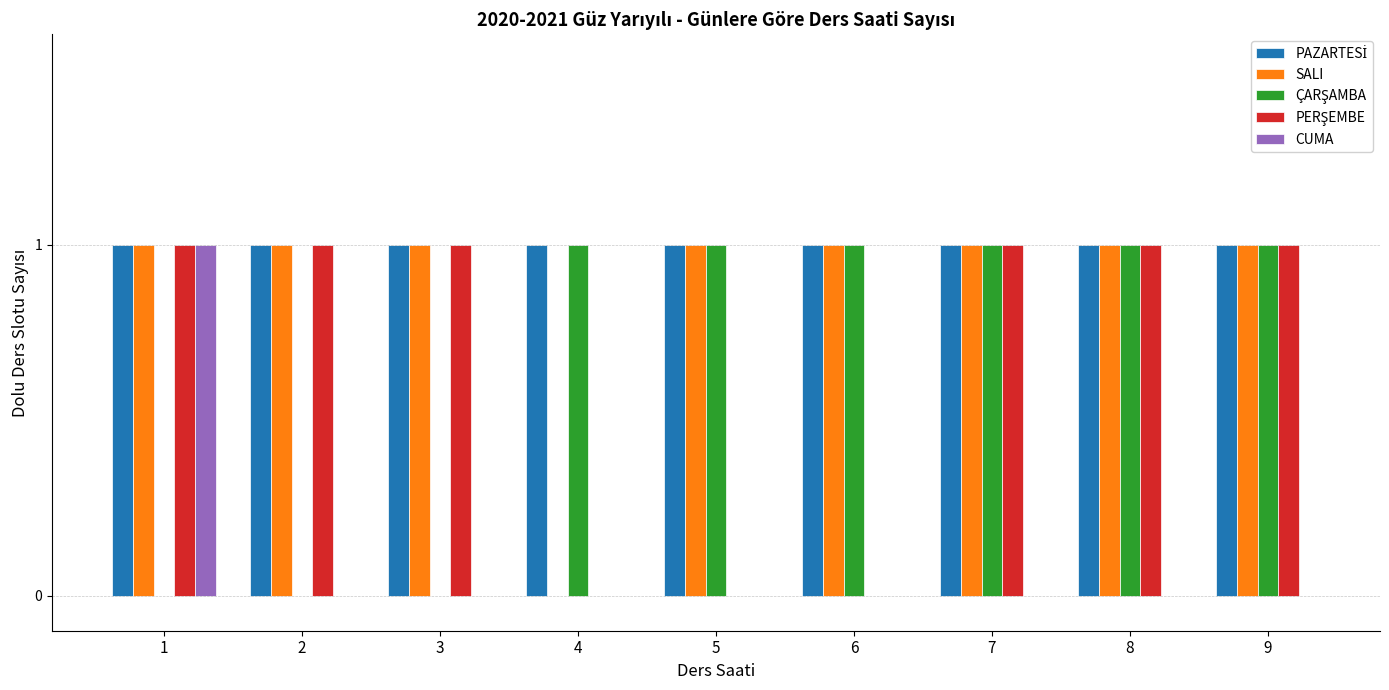

What is the total value across all series at 8?

4